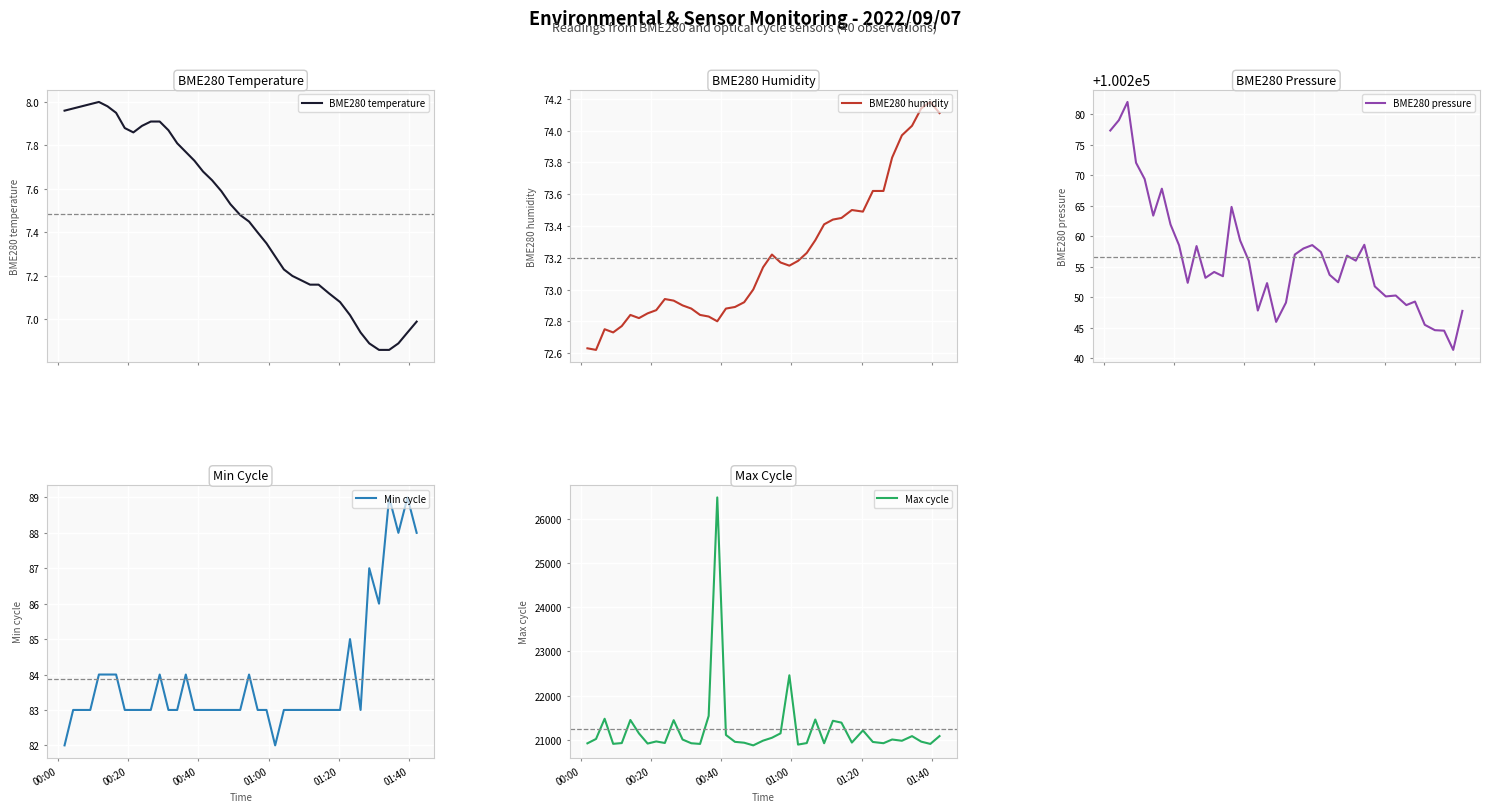

True or false: BME280 temperature and Max cycle intersect in this chart.

False